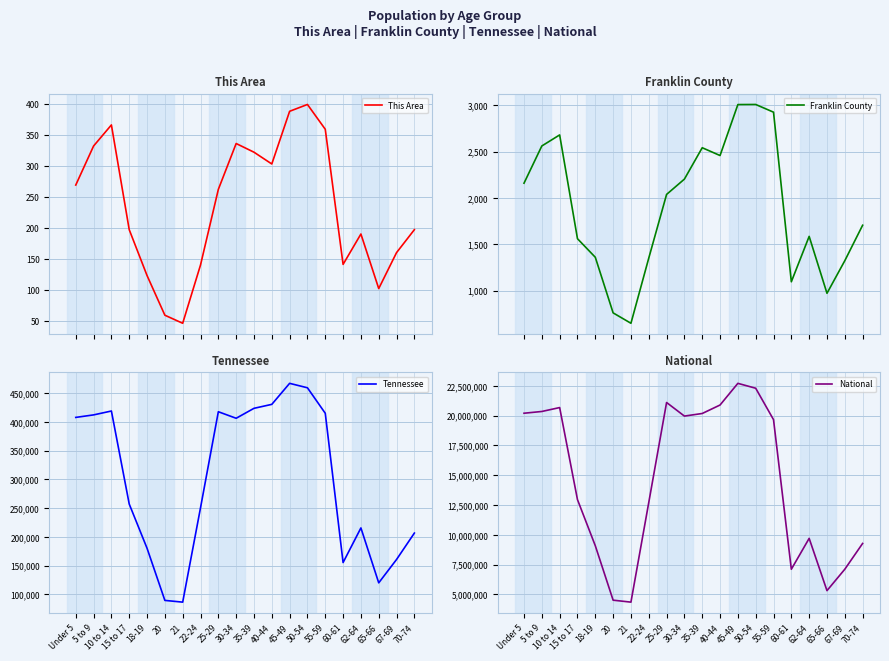

True or false: National has a value of 3317141 at 60-61.

False